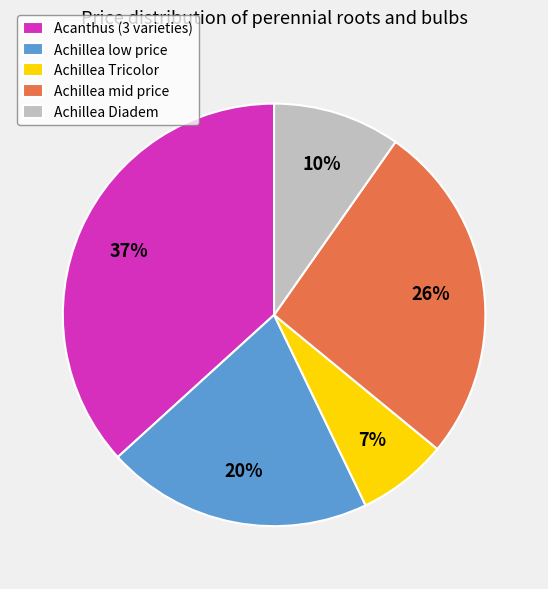

To the nearest percent, what is the average slice percentage?

20%